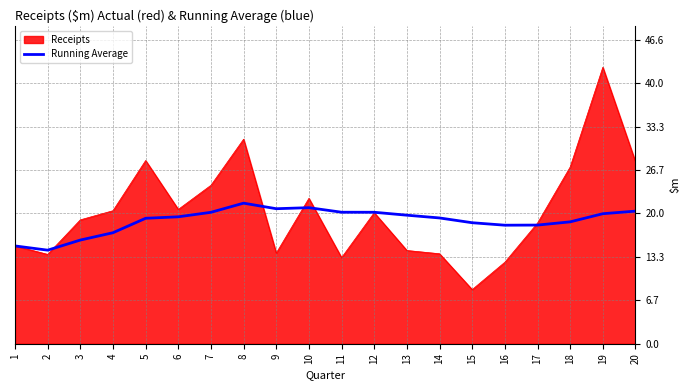

Which label corresponds to the smallest value in the chart?

15